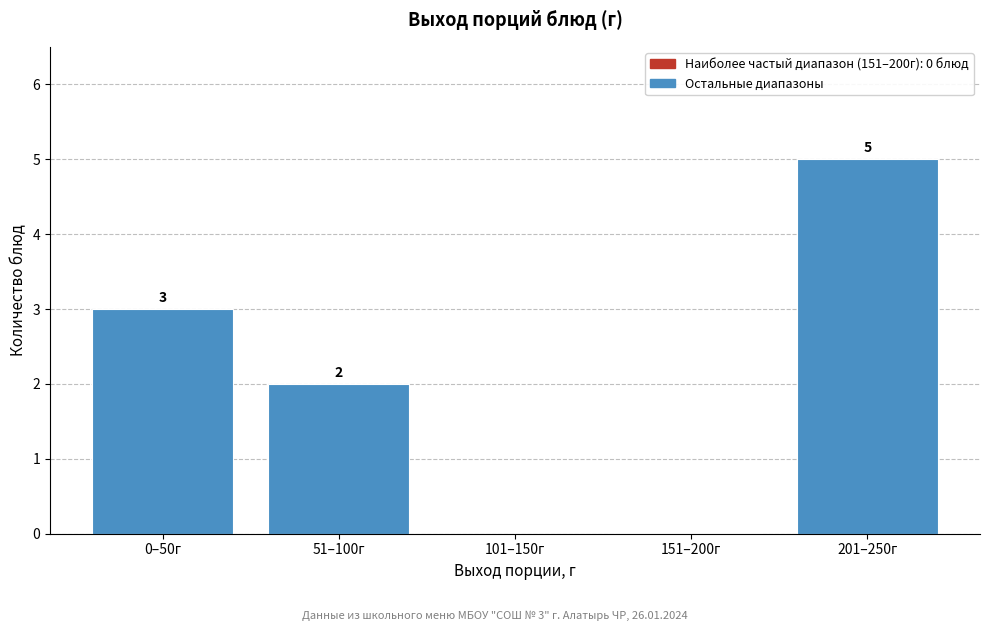

Reading left to right, extract all data points from this chart.

0–50г=3	51–100г=2	101–150г=0	151–200г=0	201–250г=5